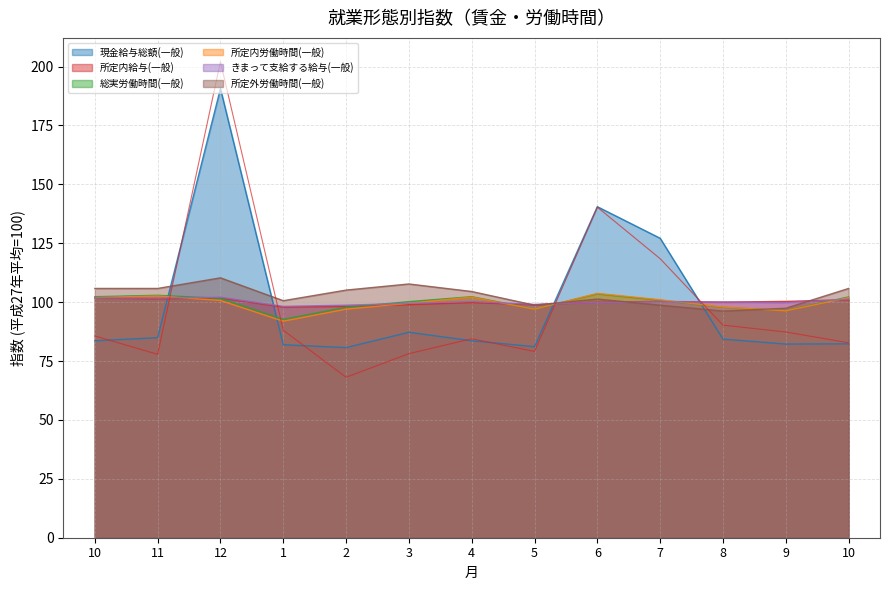

What is the difference between the 総実労働時間(一般) values at 1 and 4?

9.6